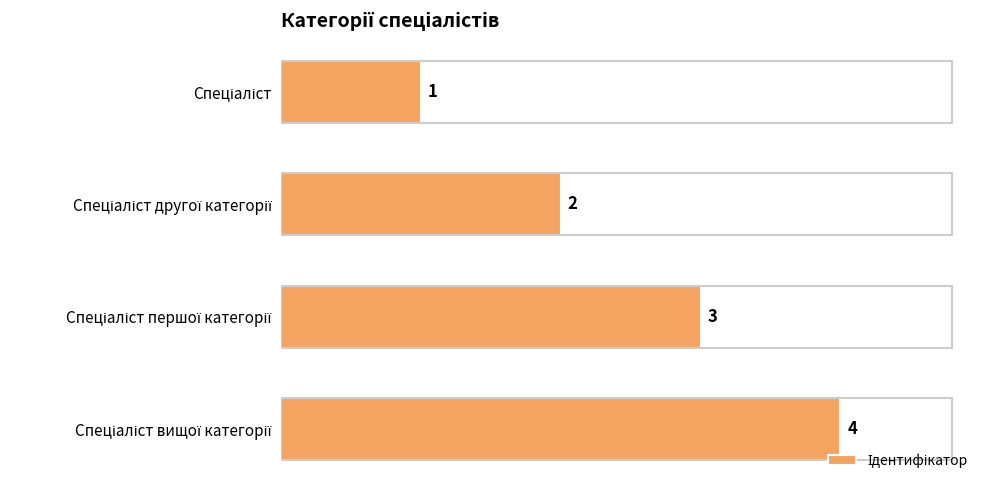

What is the value of the 4th bar from the top?

4